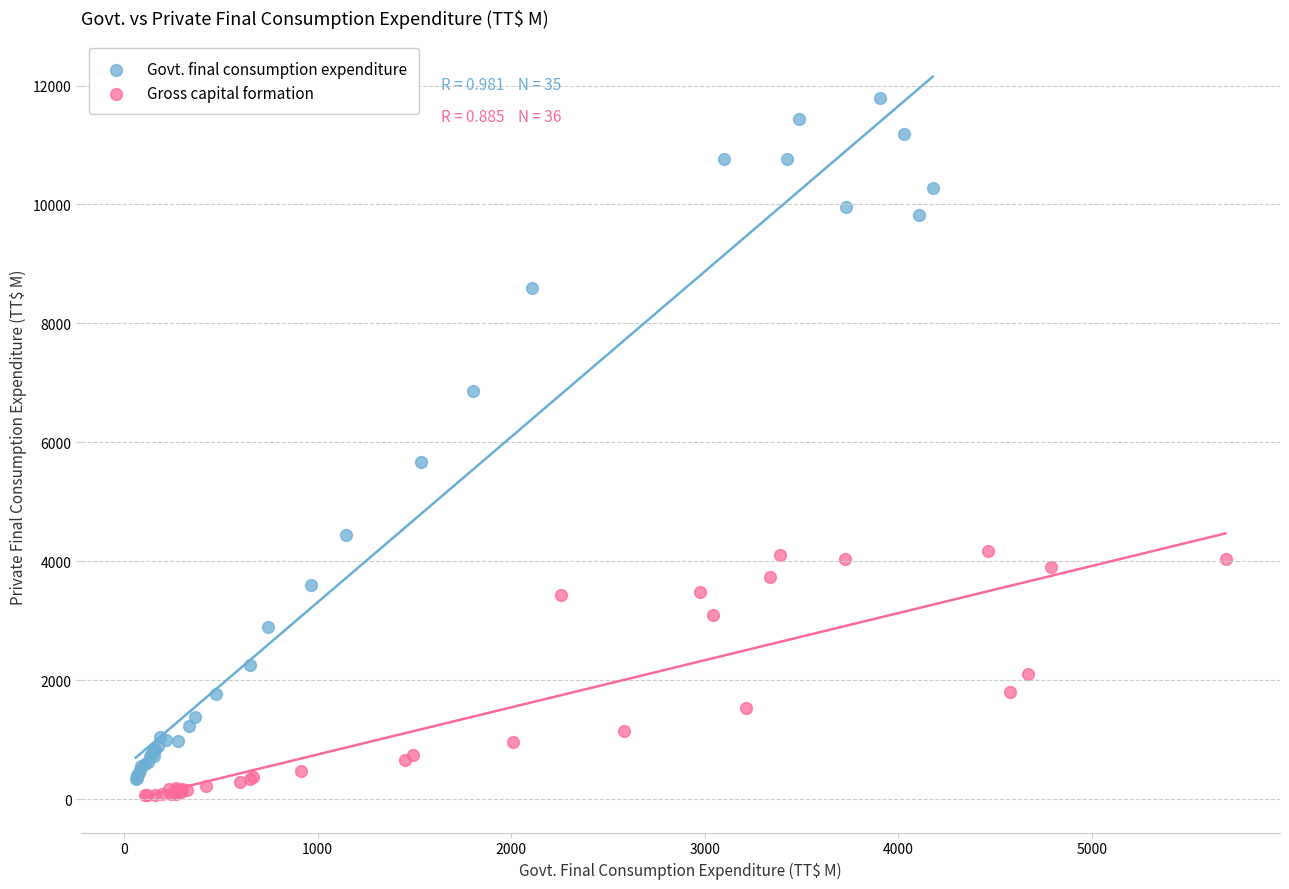

Which series contains the highest Y value?

Govt. final consumption expenditure